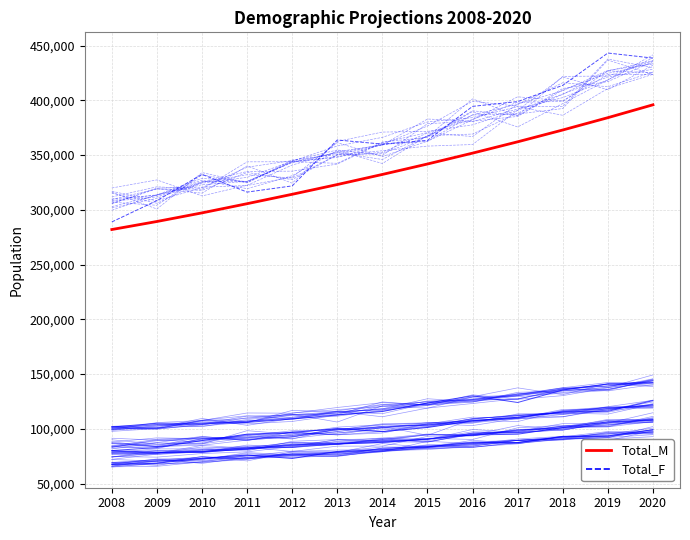

Between 2012 and 2020, which series saw the biggest shift?

Total_F